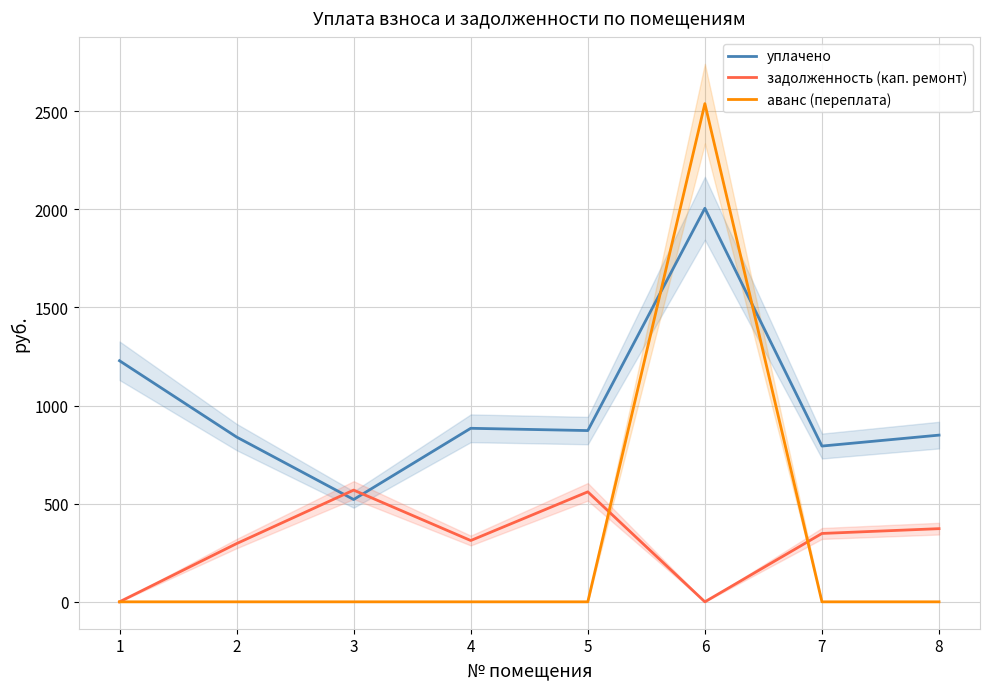

List the series in order of their peak value, lowest first.

задолженность (кап. ремонт), уплачено, аванс (переплата)